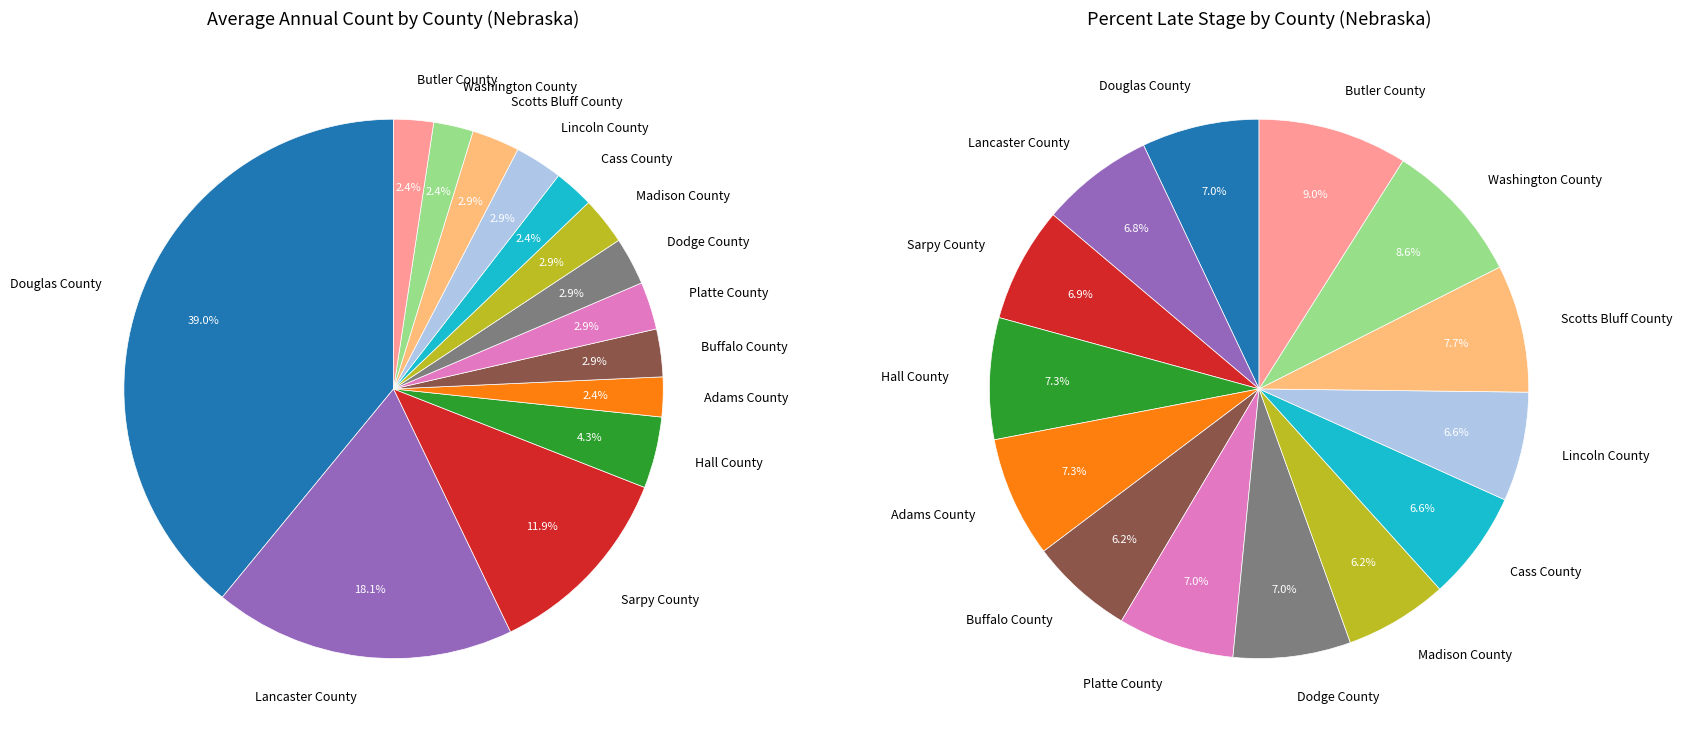

To the nearest percent, what percentage of the pie is Scotts Bluff County?

3%